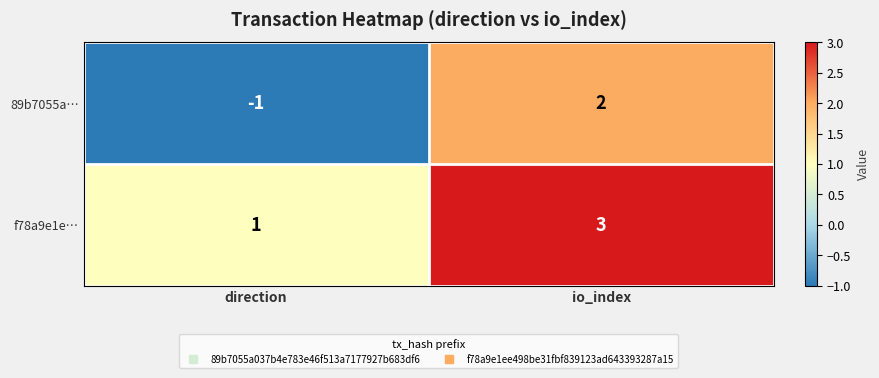

At which label is 89b7055a… closest to 0?

direction